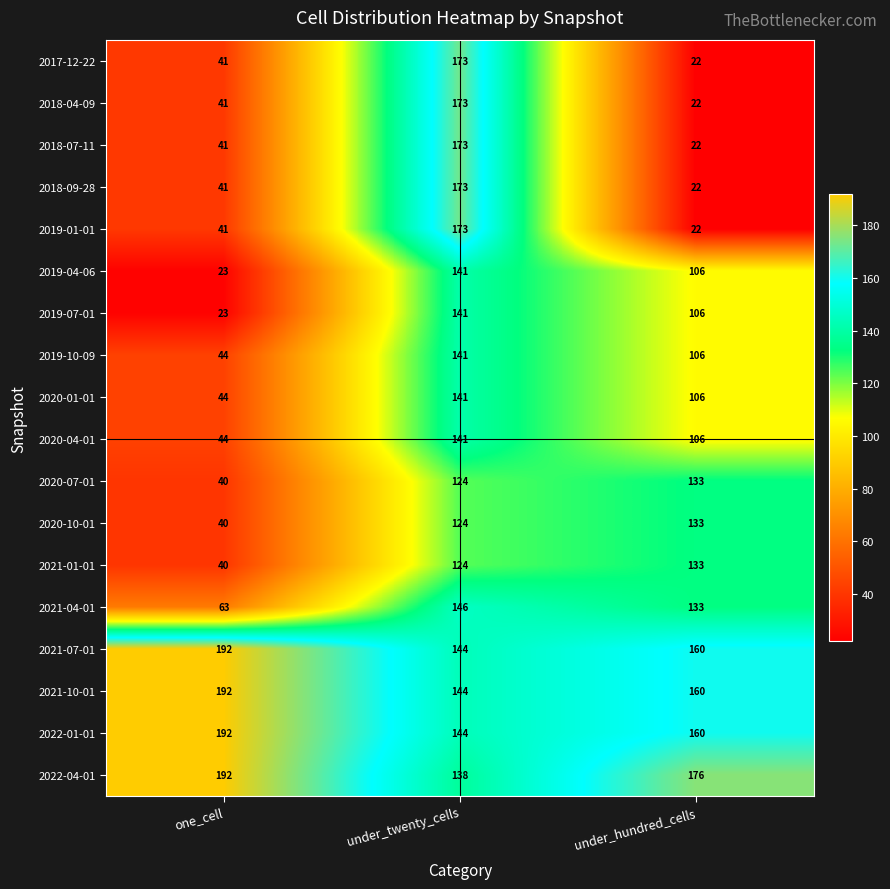

What is the total value across all series at under_hundred_cells?

1828